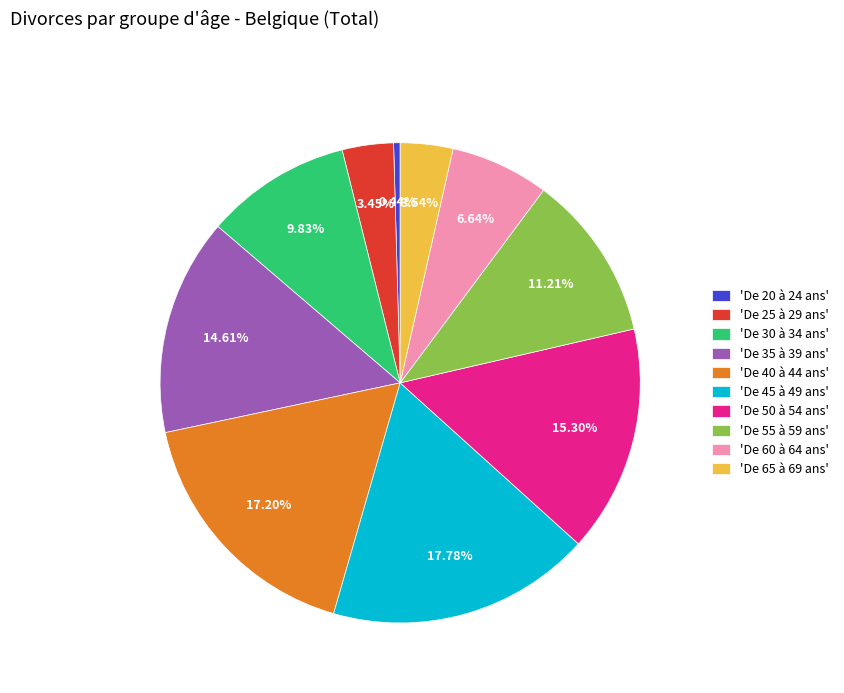

Count the number of slices in the pie.

10